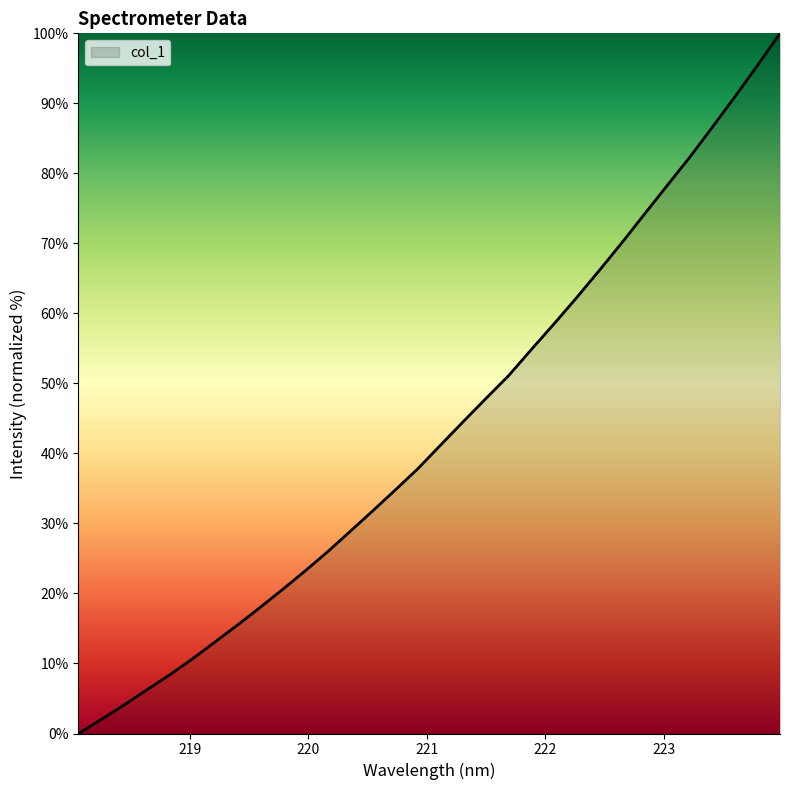

Does the chart have visible grid lines?

No